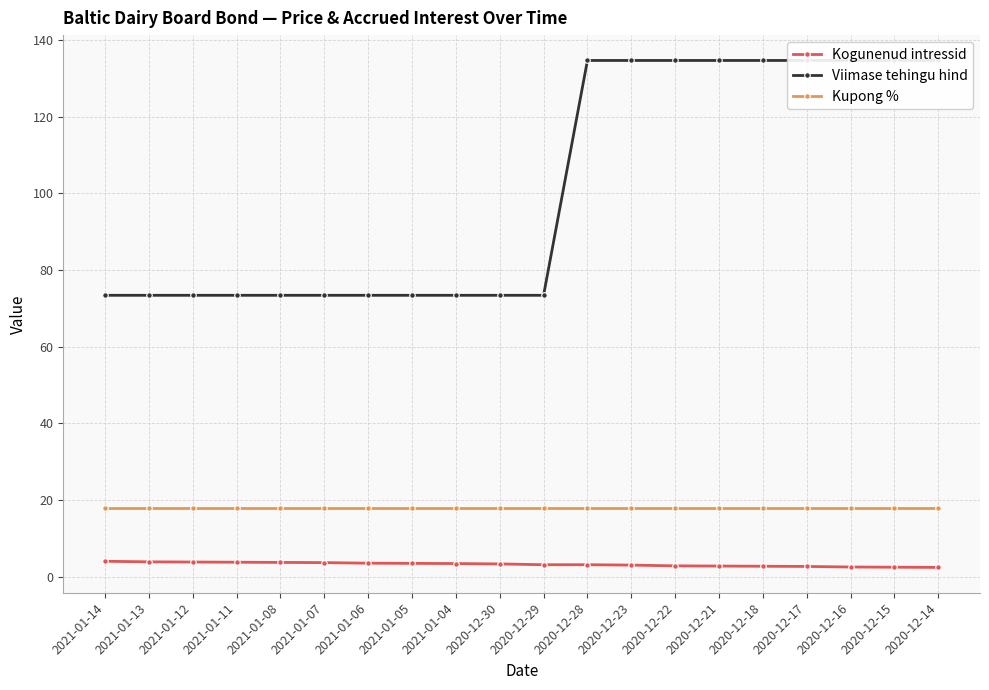

Reading left to right, extract all data points from this chart.

Kogunenud intressid: 4.0	3.9	3.8	3.8	3.7	3.6	3.5	3.5	3.4	3.3	3.1	3.1	3.0	2.8	2.8	2.7	2.6	2.5	2.5	2.4
Viimase tehingu hind: 73.4	73.4	73.4	73.4	73.4	73.4	73.4	73.4	73.4	73.4	73.4	134.7	134.7	134.7	134.7	134.7	134.7	134.7	134.7	134.7
Kupong %: 18.0	18.0	18.0	18.0	18.0	18.0	18.0	18.0	18.0	18.0	18.0	18.0	18.0	18.0	18.0	18.0	18.0	18.0	18.0	18.0